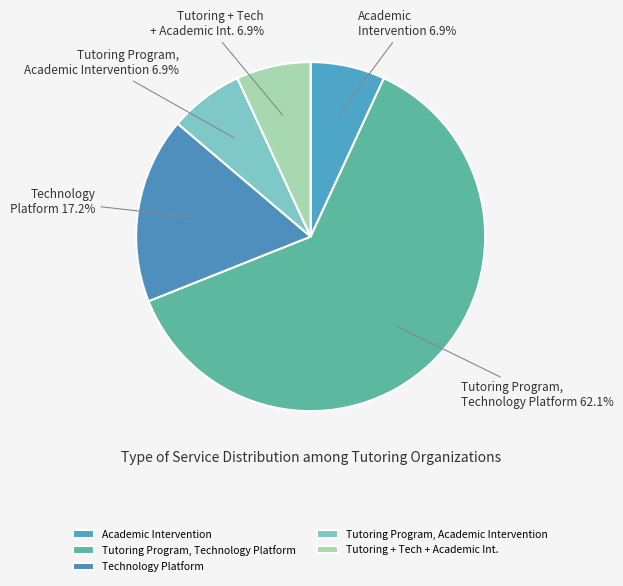

Which slice is the largest?

Tutoring Program, Technology Platform